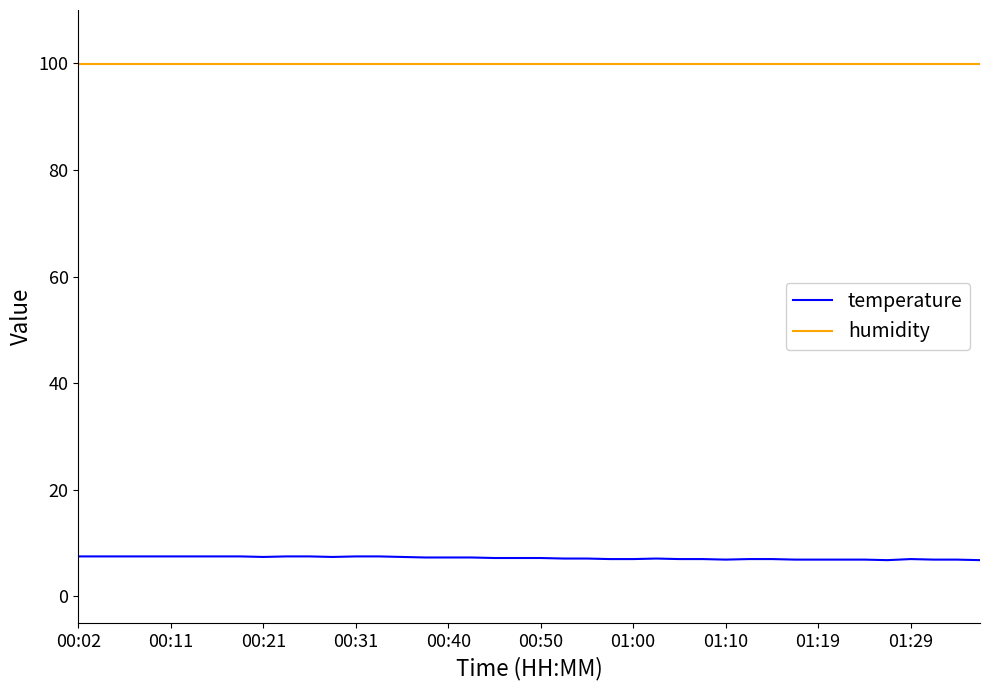

True or false: humidity and temperature cross at least once.

False